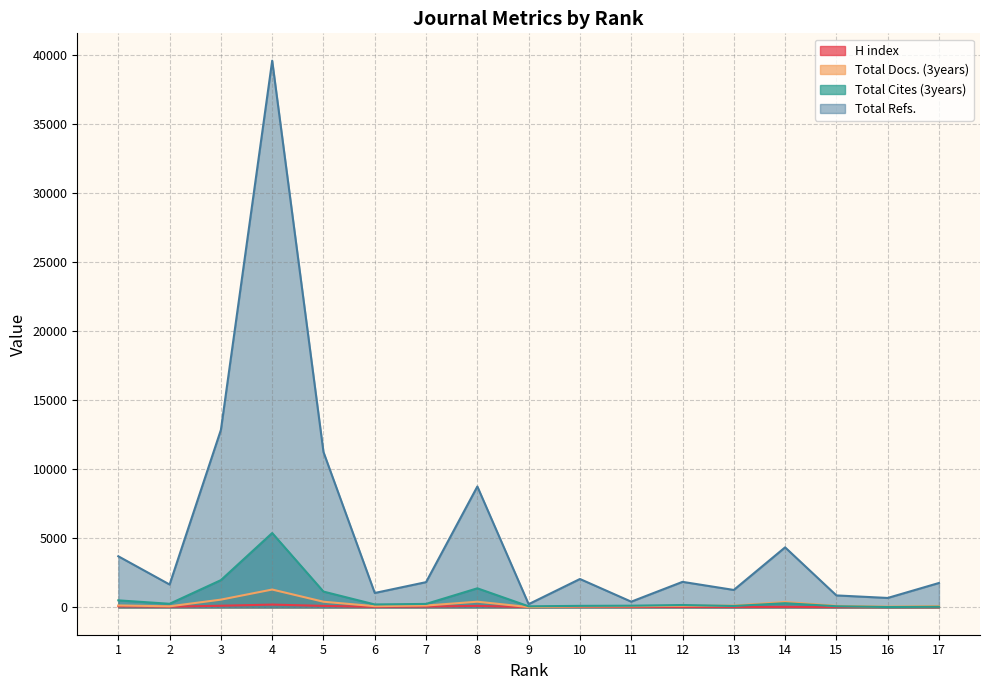

Where is the first local minimum for H index?

2